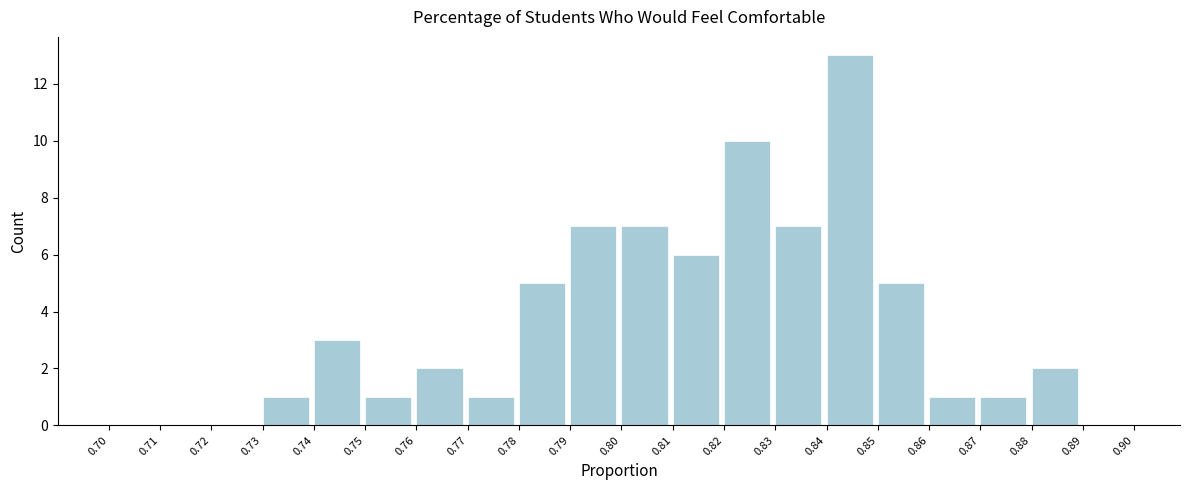

Reading left to right, list every bar in this chart as the range it spans on the x-axis followed by its height. The values are not printed on the chart, so give them approximately, as read against the axis.

0.70 to 0.71: 0
0.71 to 0.72: 0
0.72 to 0.73: 0
0.73 to 0.74: 1
0.74 to 0.75: 3
0.75 to 0.76: 1
0.76 to 0.77: 2
0.77 to 0.78: 1
0.78 to 0.79: 5
0.79 to 0.80: 7
0.80 to 0.81: 7
0.81 to 0.82: 6
0.82 to 0.83: 10
0.83 to 0.84: 7
0.84 to 0.85: 13
0.85 to 0.86: 5
0.86 to 0.87: 1
0.87 to 0.88: 1
0.88 to 0.89: 2
0.89 to 0.90: 0